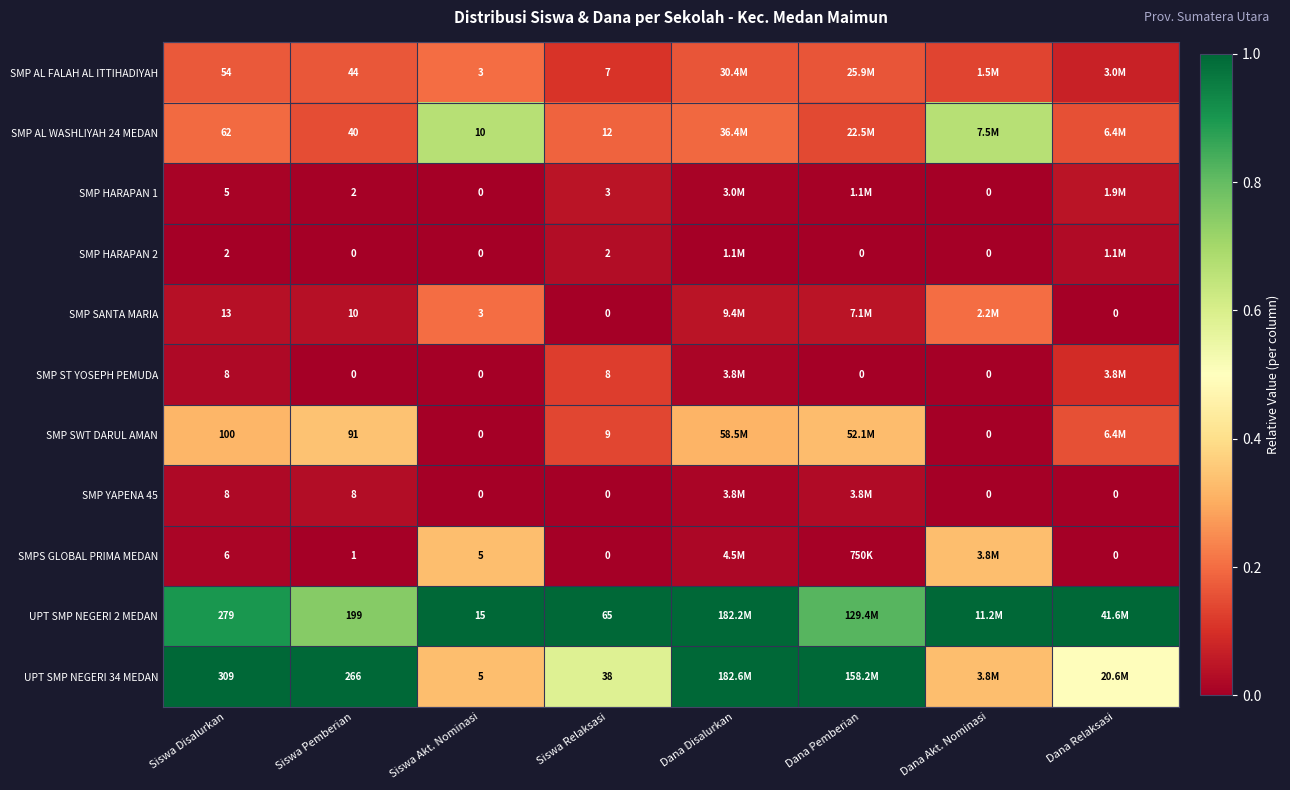

True or false: SMP SWT DARUL AMAN has a value of 0.1 at Siswa Relaksasi.

True